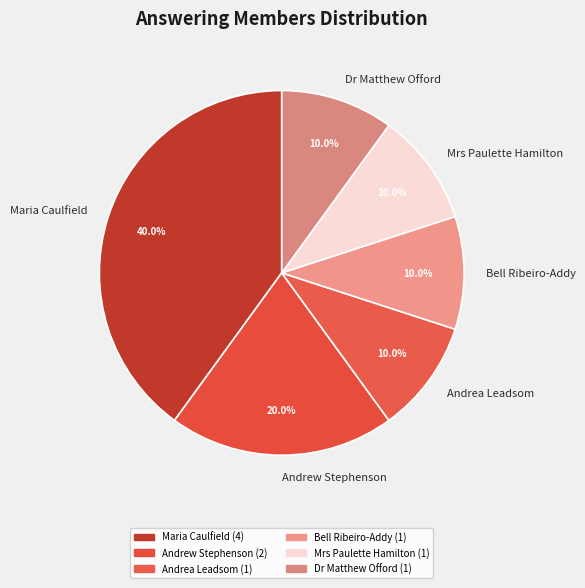

Approximately how many times larger is the value at Andrea Leadsom compared to Bell Ribeiro-Addy?

1.0